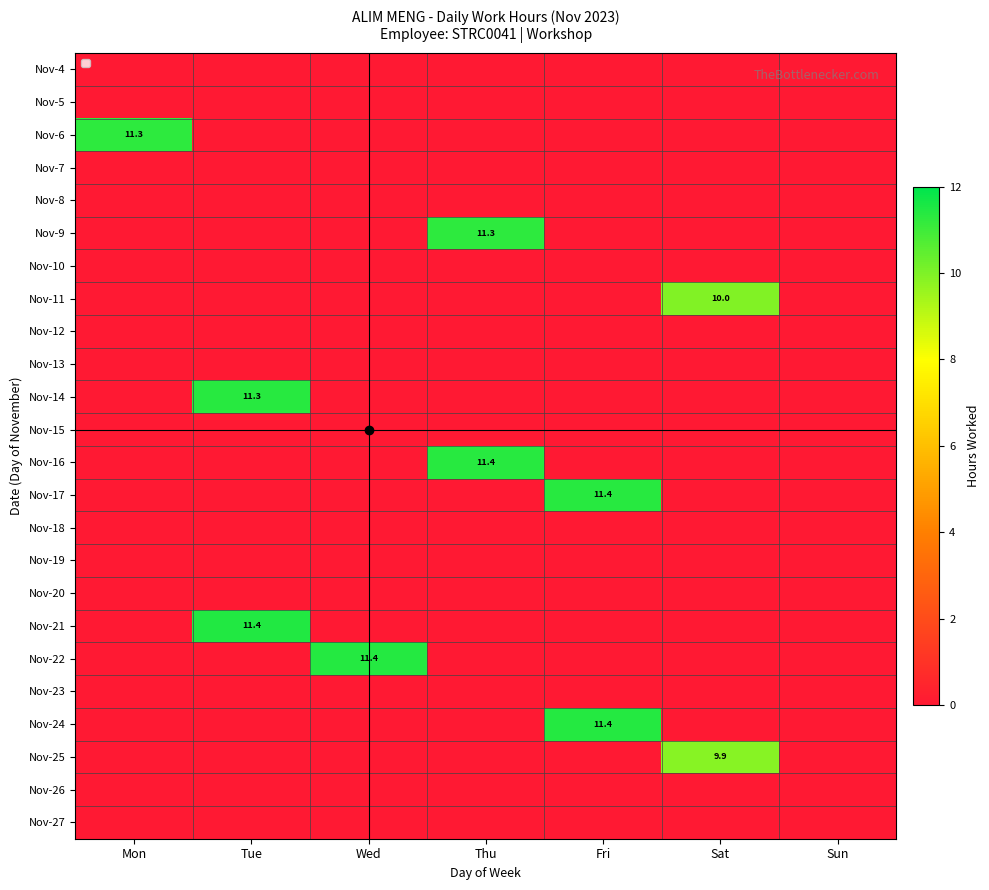

List the labels in order of Nov-19 value, smallest first.

Mon, Tue, Wed, Thu, Fri, Sat, Sun